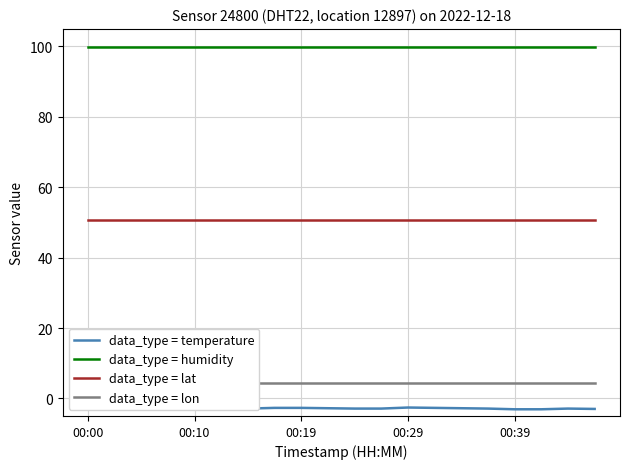

The value of data_type = lat at 19 is 90.0. True or false?

False